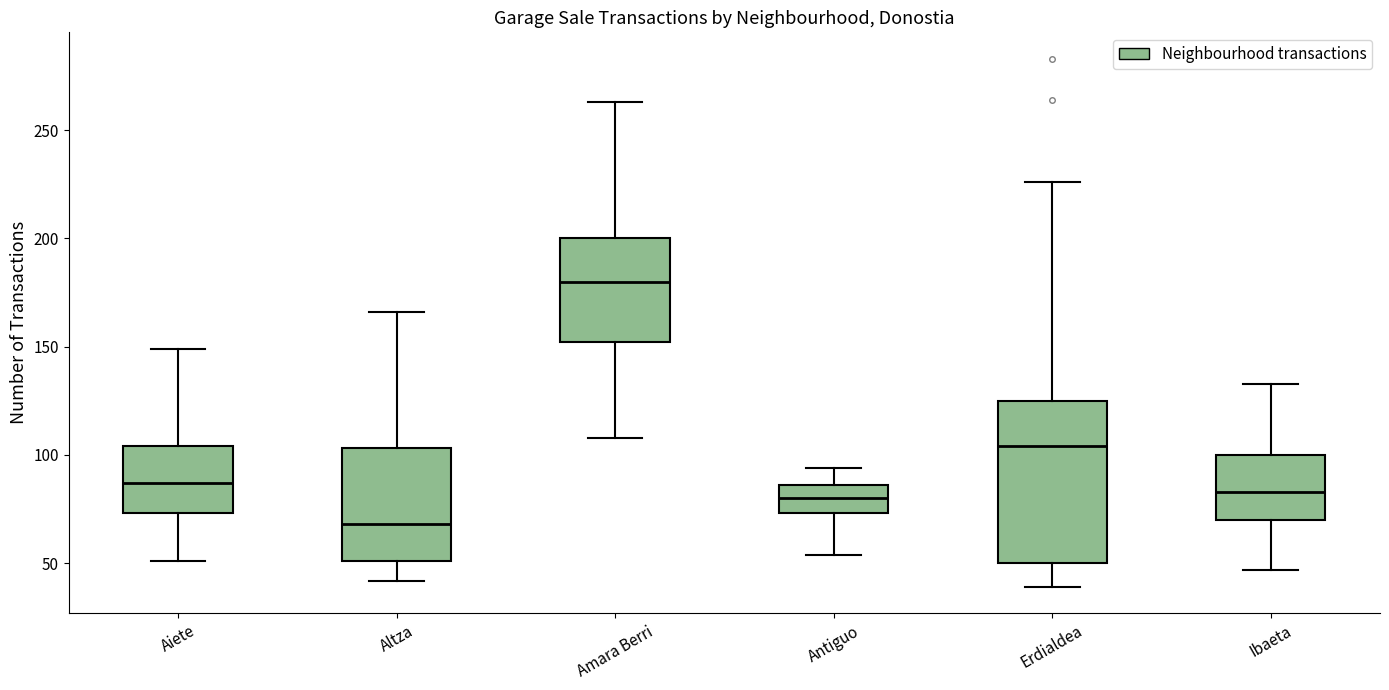

Comparing the boxes themselves (not the whiskers), which one is the tallest?

Erdialdea